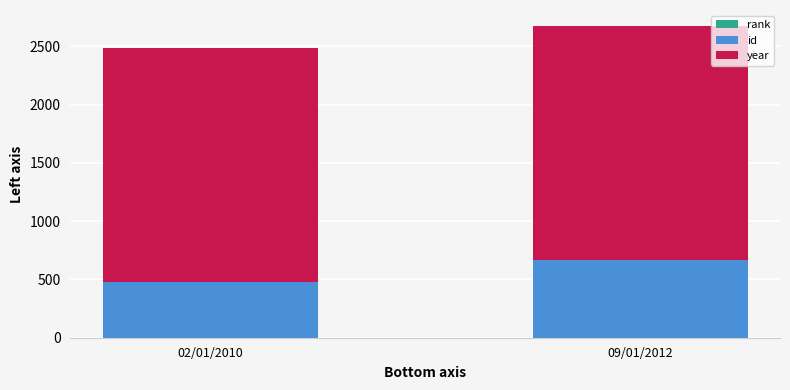

At which category is the sum across all series the highest?

09/01/2012